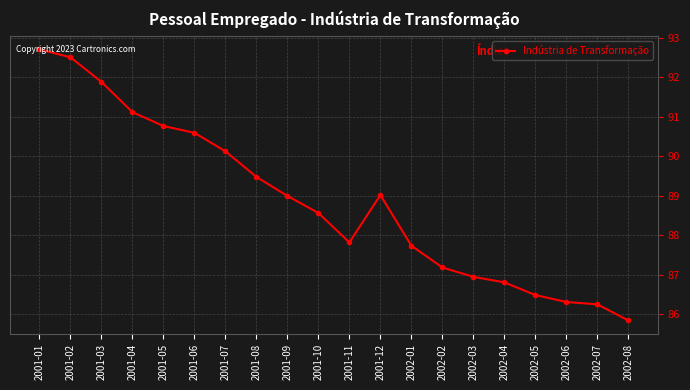

Is it true that the value at 2002-02 is 87.2?

True